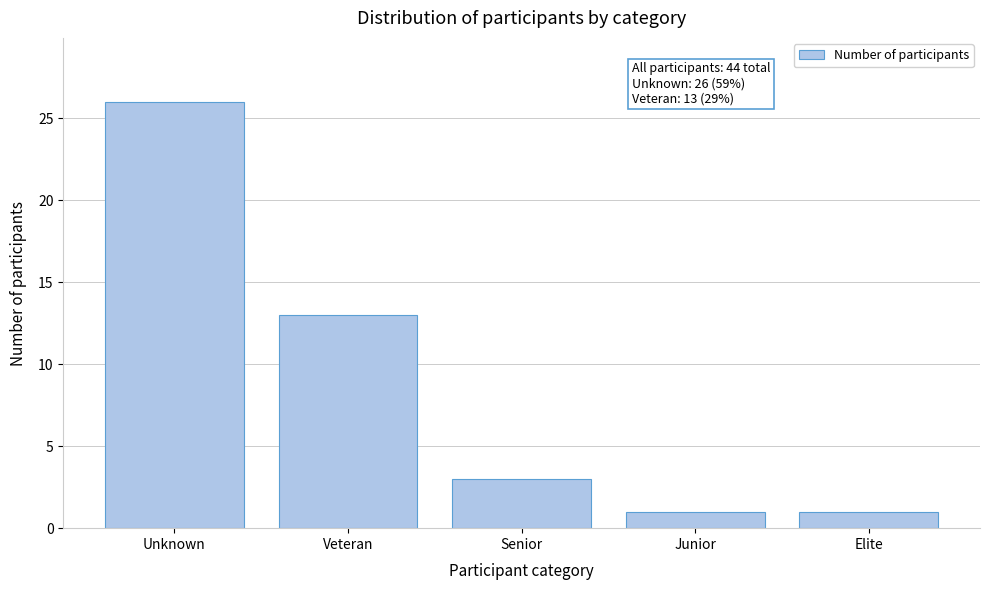

Reading left to right, list all the values displayed in this chart.

Unknown=26	Veteran=13	Senior=3	Junior=1	Elite=1